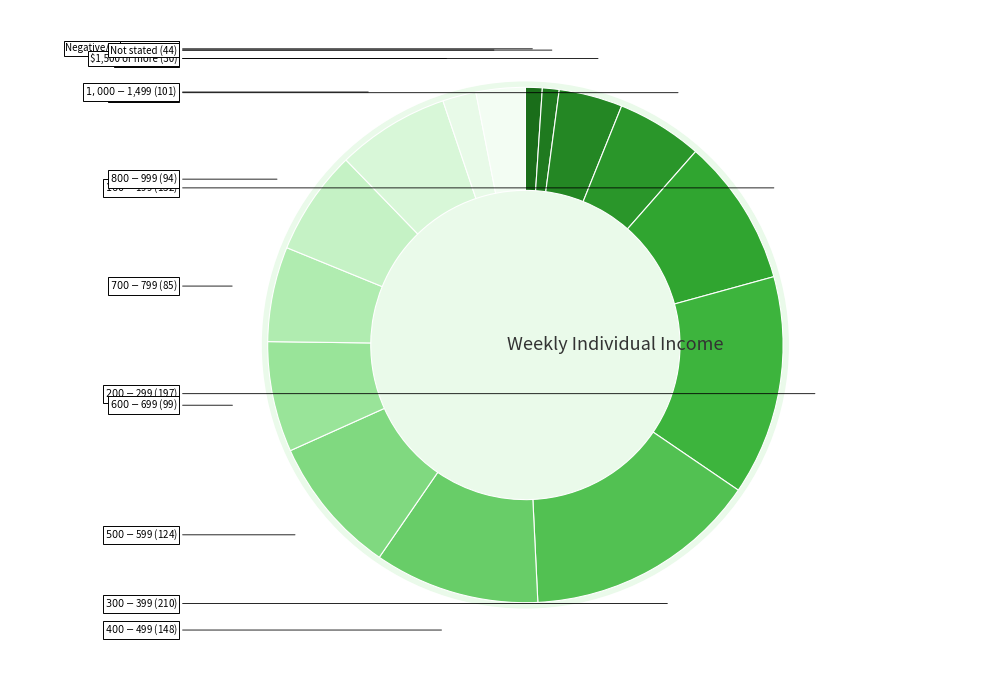

Is the sum of $160-$199 and $40-$79 greater than half?

No